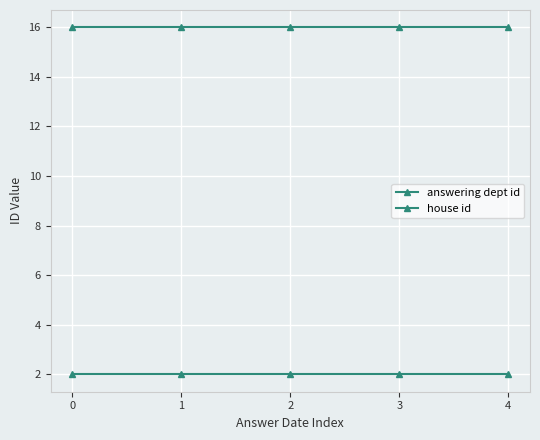

Count the number of categories in the chart.

5